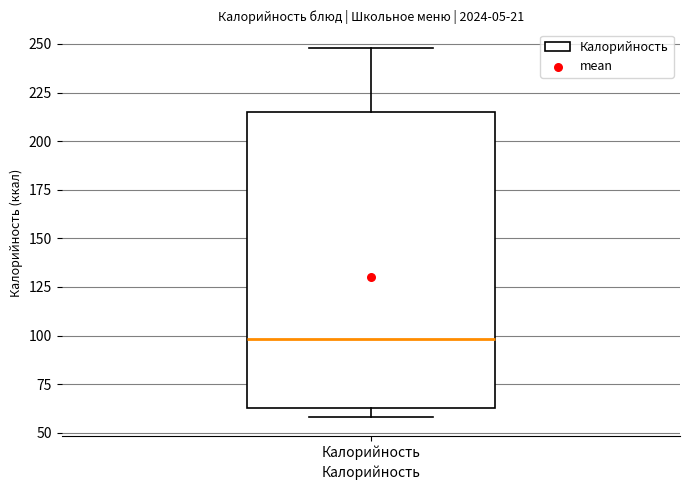

Transcribe this box plot: give where the median line is, the range the box spans, and where the two whiskers end, as read against the y-axis. The values are not printed on the chart, so give them approximately, as read against the axis.

median 100, box 65 to 215, whiskers 60 to 250